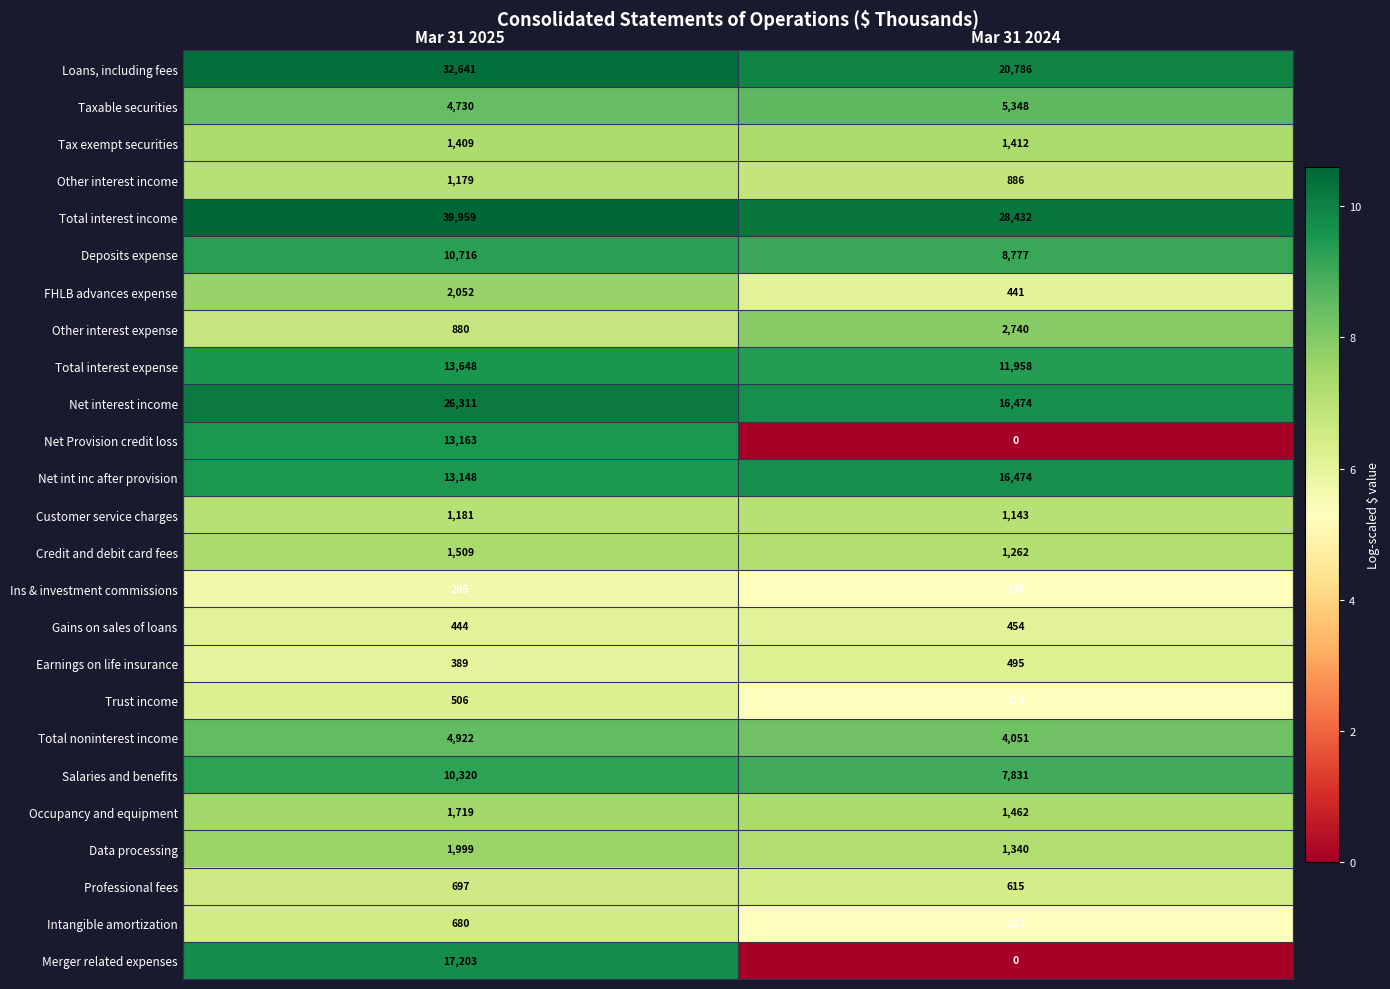

At which category is the sum across all series the highest?

Mar 31 2025